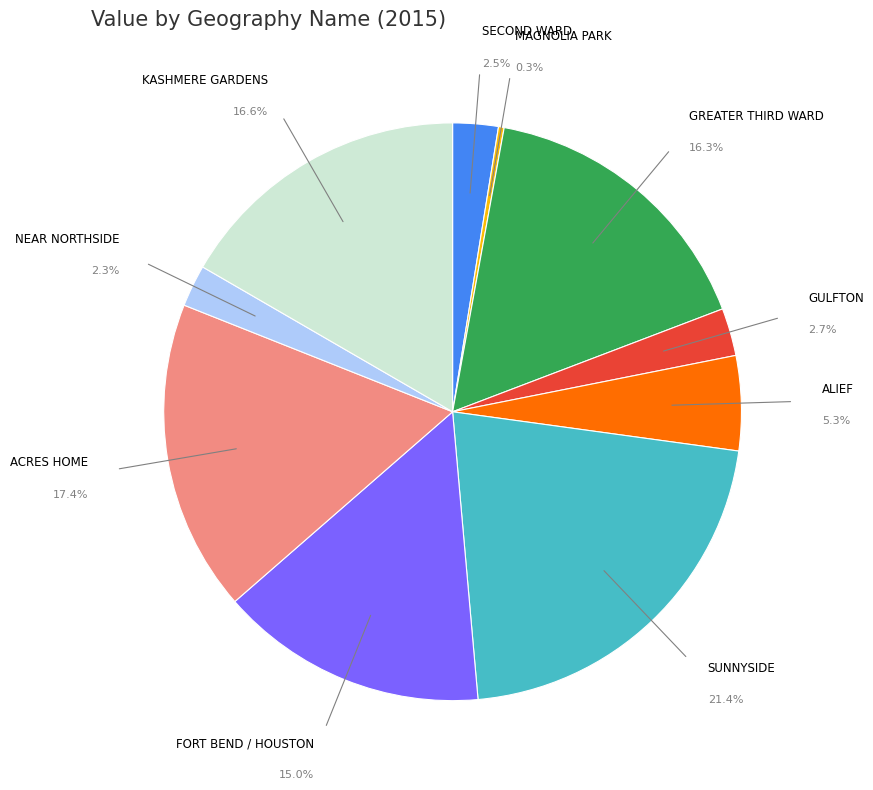

Is it true that ALIEF is 1% of the pie?

False